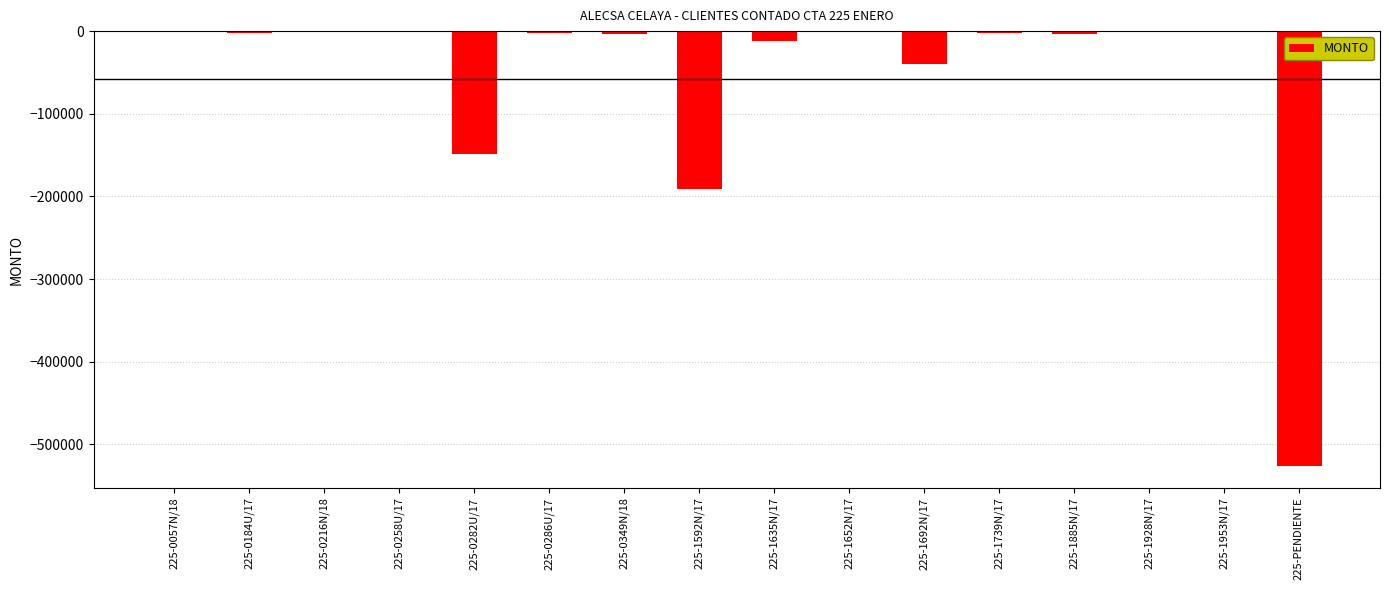

At which label is the value closest to -263302?

225-1592N/17